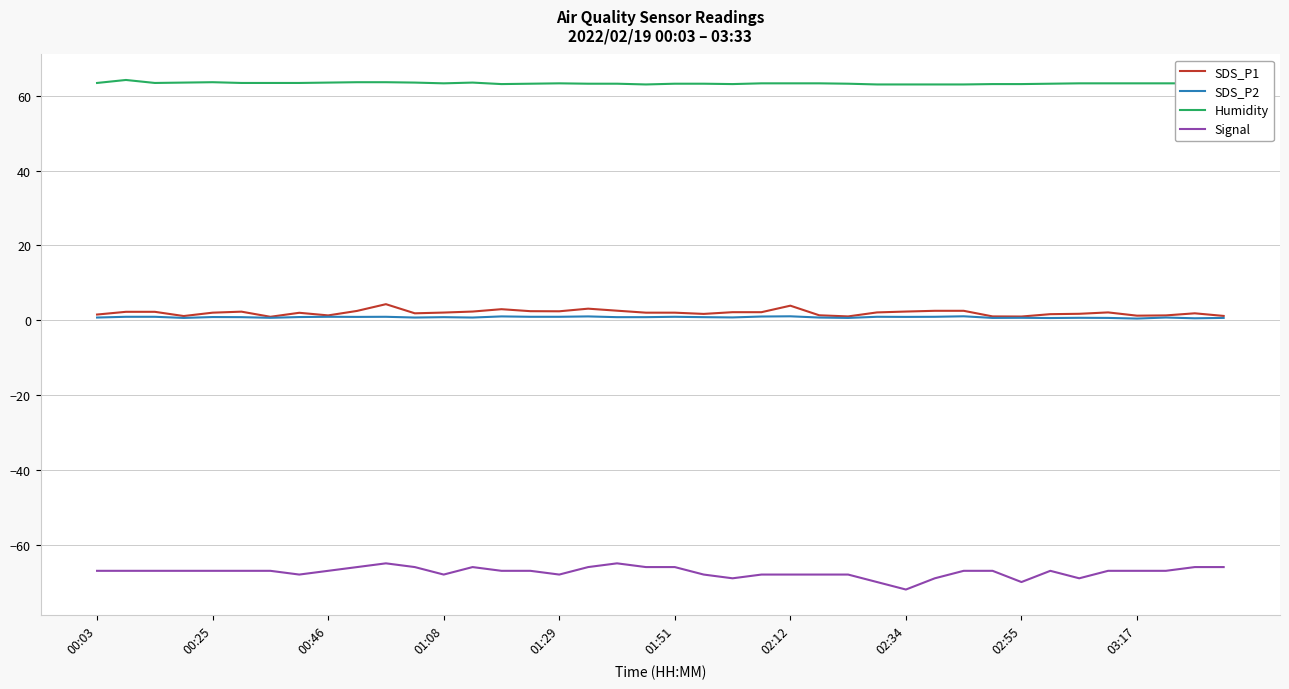

True or false: Humidity and SDS_P2 intersect in this chart.

False